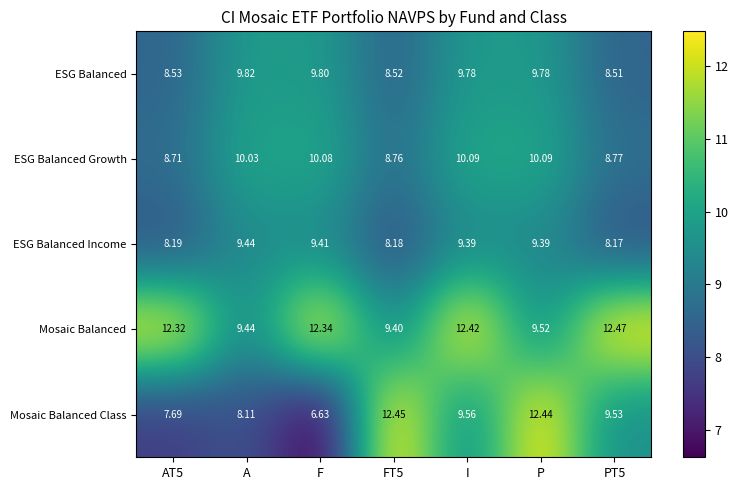

At which label does ESG Balanced first exceed 9?

A